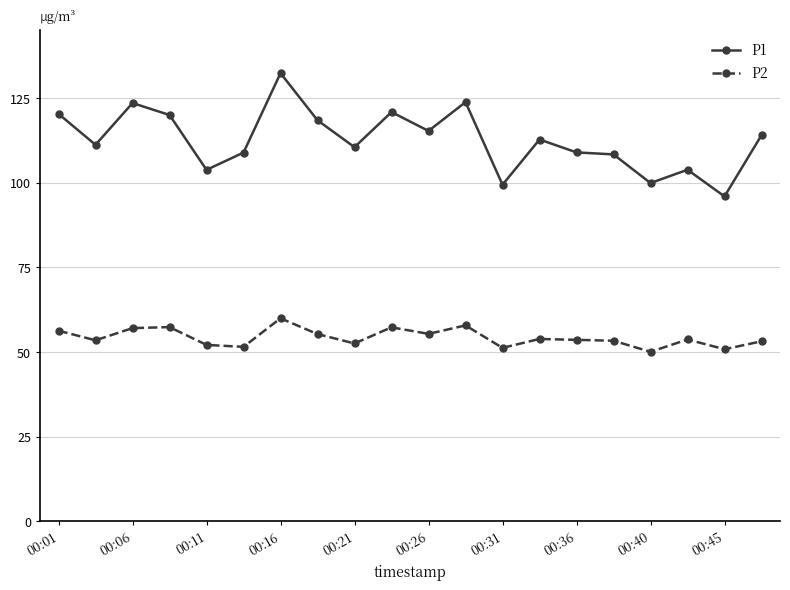

Which series has the largest range (max minus min)?

P1